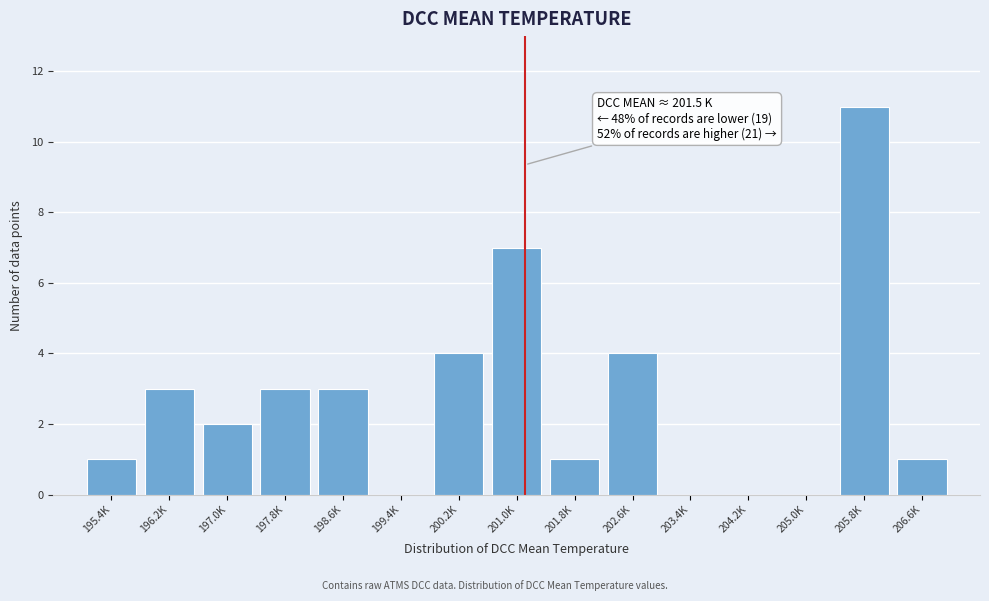

Reading left to right, list all the values displayed in this chart.

195.4K=1	196.2K=3	197.0K=2	197.8K=3	198.6K=3	199.4K=0	200.2K=4	201.0K=7	201.8K=1	202.6K=4	203.4K=0	204.2K=0	205.0K=0	205.8K=11	206.6K=1